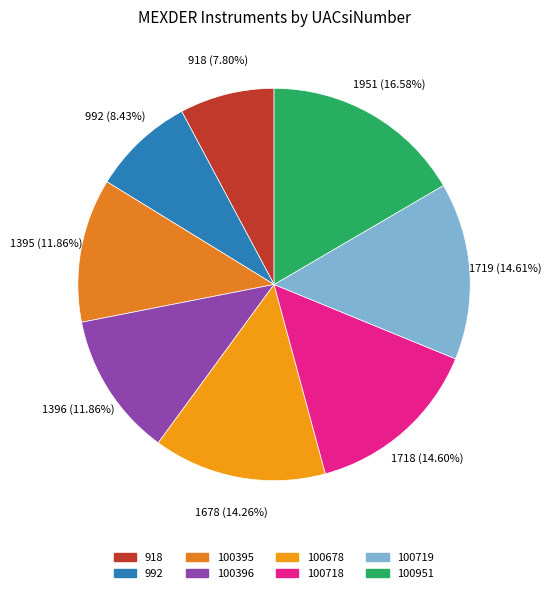

To the nearest percent, what is the average slice percentage?

12%